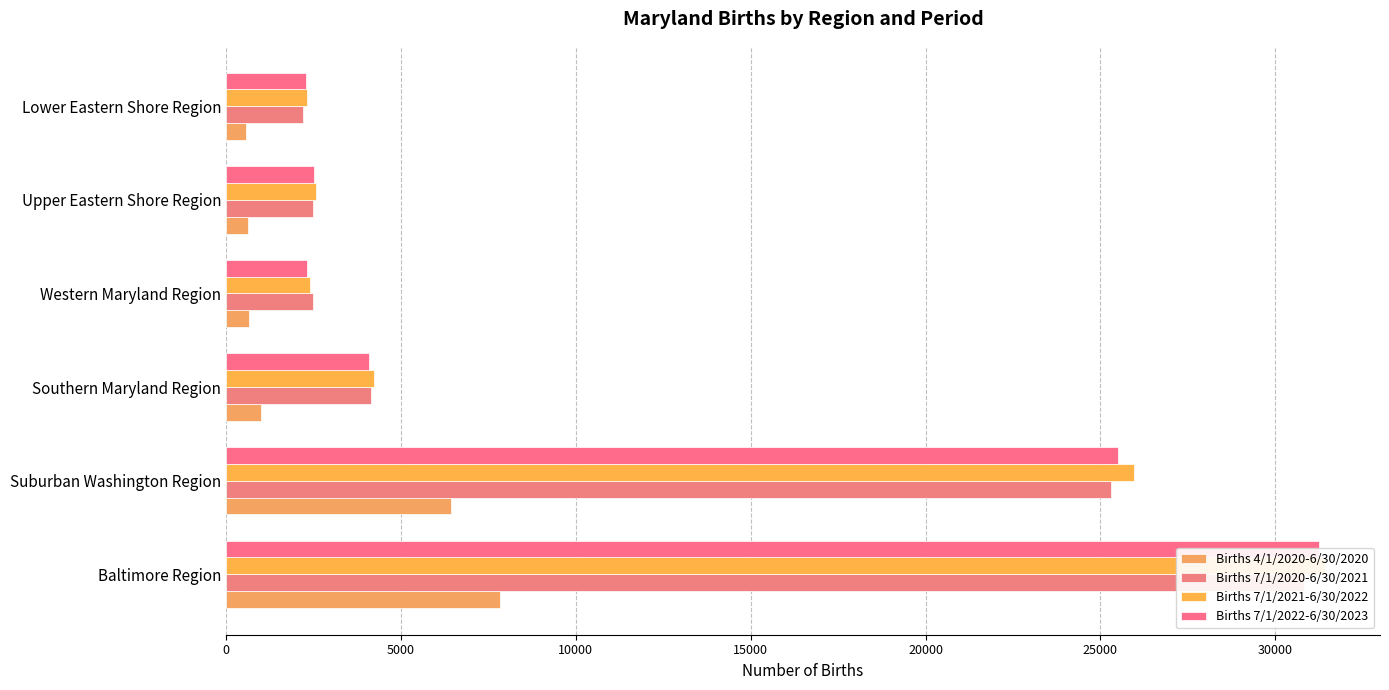

How many values in the Births 4/1/2020-6/30/2020 series exceed 992?

2